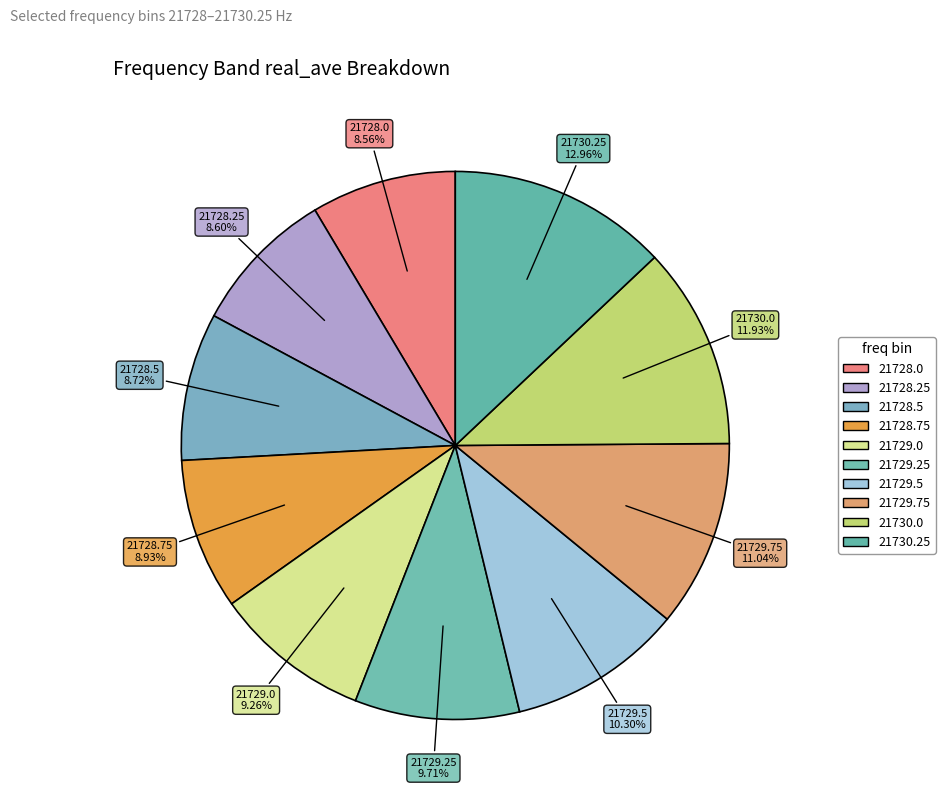

How many segments does this pie chart have?

10